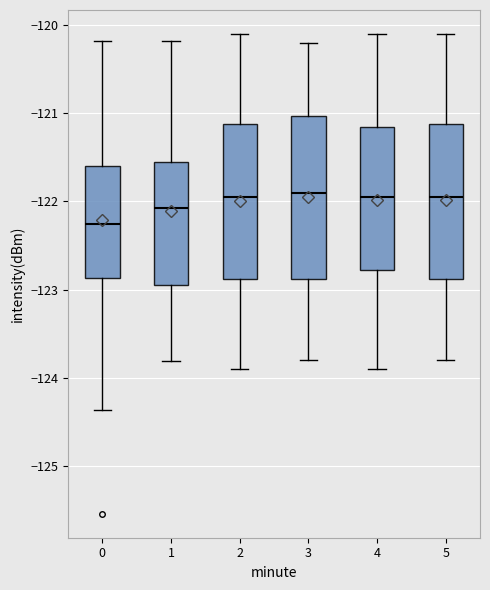

Reading left to right, transcribe this box plot: for each box, give where its median line is, the range the box spans, and where its two whiskers end, as read against the y-axis. The values are not printed on the chart, so give them approximately, as read against the axis.

0: median -122.3, box -122.9 to -121.6, whiskers -124.4 to -120.2
1: median -122.1, box -122.9 to -121.5, whiskers -123.8 to -120.2
2: median -121.9, box -122.9 to -121.1, whiskers -123.9 to -120.1
3: median -121.9, box -122.9 to -121.0, whiskers -123.8 to -120.2
4: median -121.9, box -122.8 to -121.1, whiskers -123.9 to -120.1
5: median -121.9, box -122.9 to -121.1, whiskers -123.8 to -120.1